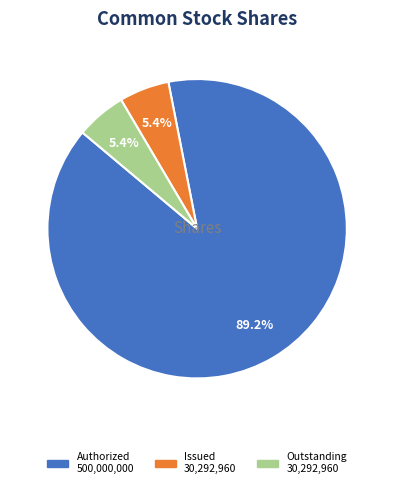

How many slices are in this pie chart?

3